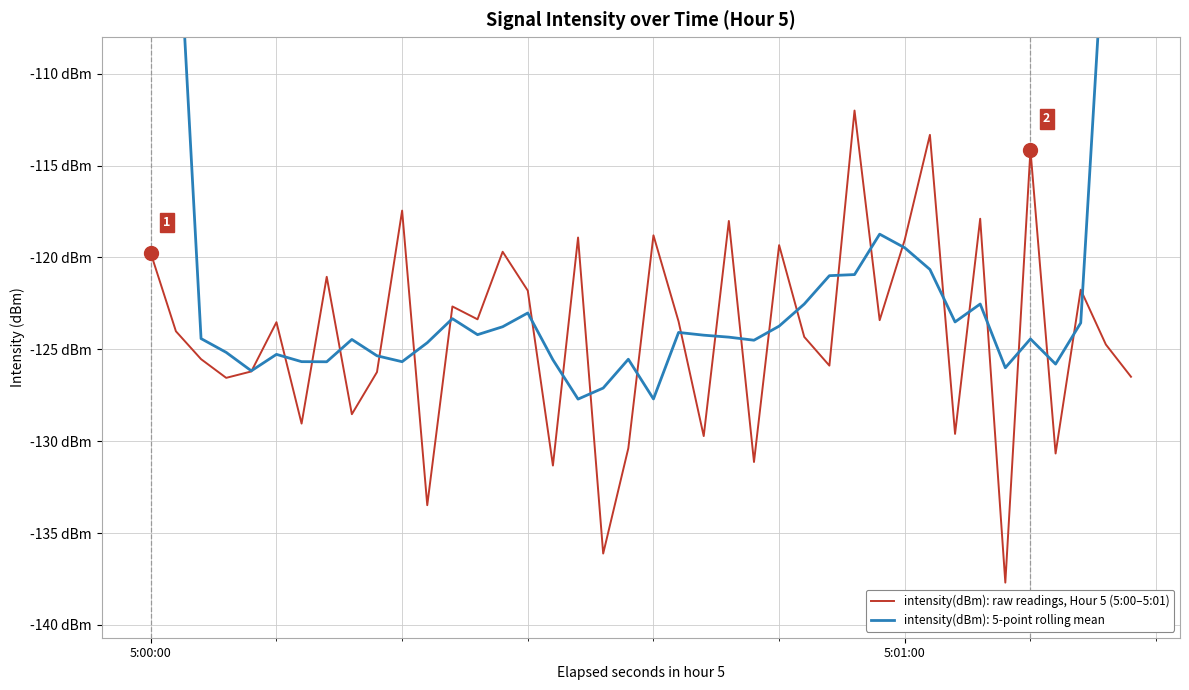

What is the difference between the maximum and minimum values?

25.7